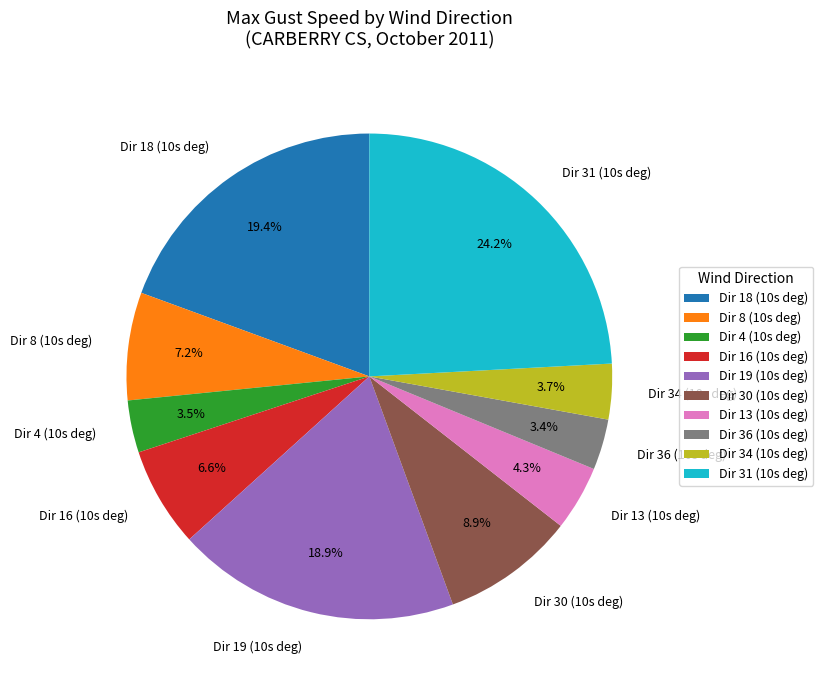

Is there a majority slice in this chart?

No